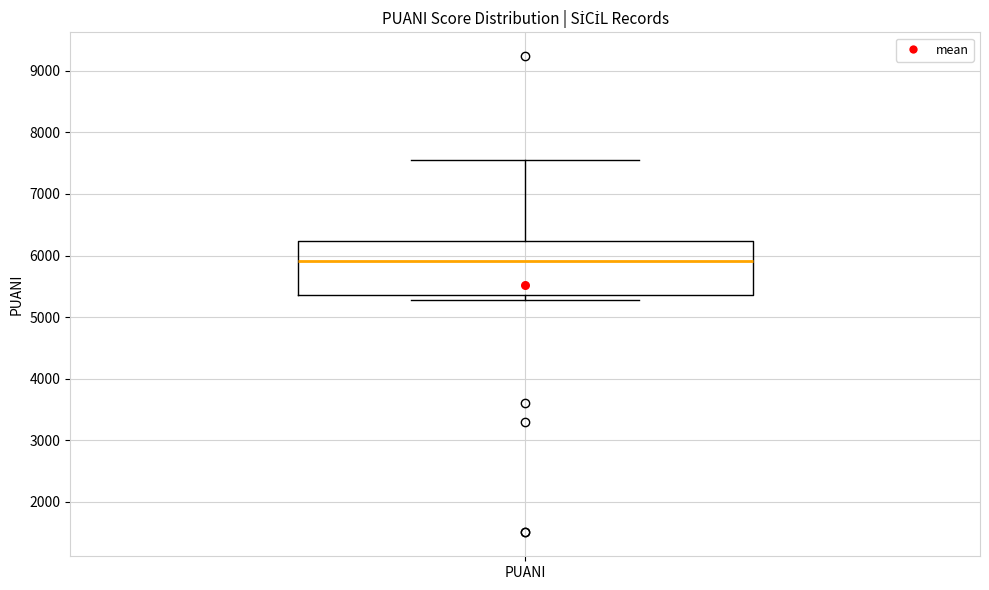

Transcribe this box plot: give where the median line is, the range the box spans, and where the two whiskers end, as read against the y-axis. The values are not printed on the chart, so give them approximately, as read against the axis.

median 5900, box 5400 to 6200, whiskers 5300 to 7600